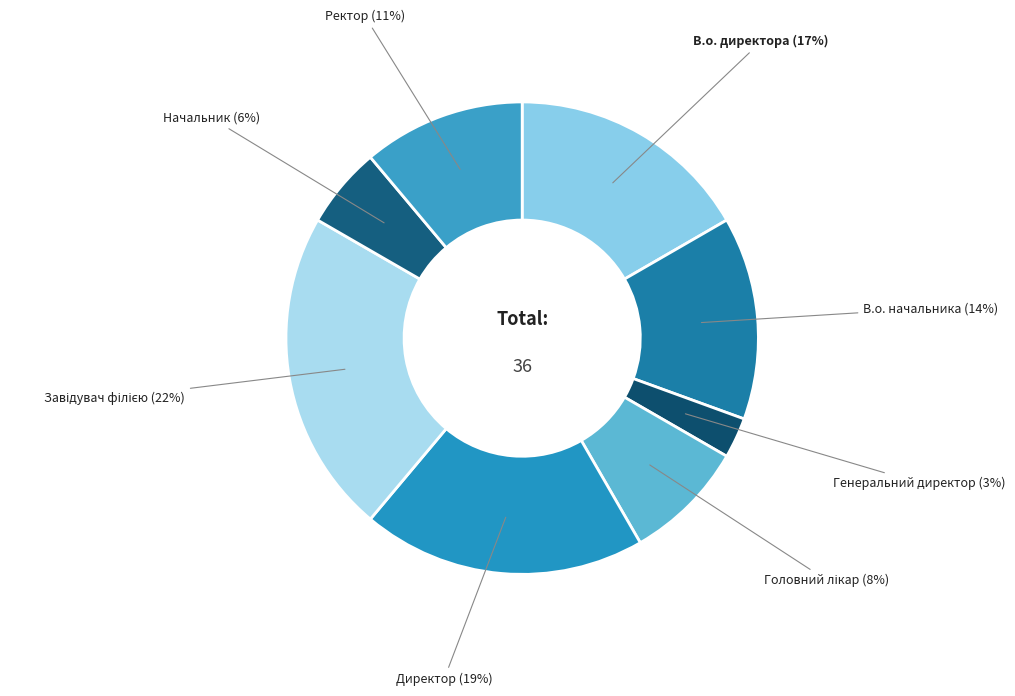

What percentage is the В.о. директора slice, to the nearest percent?

17%